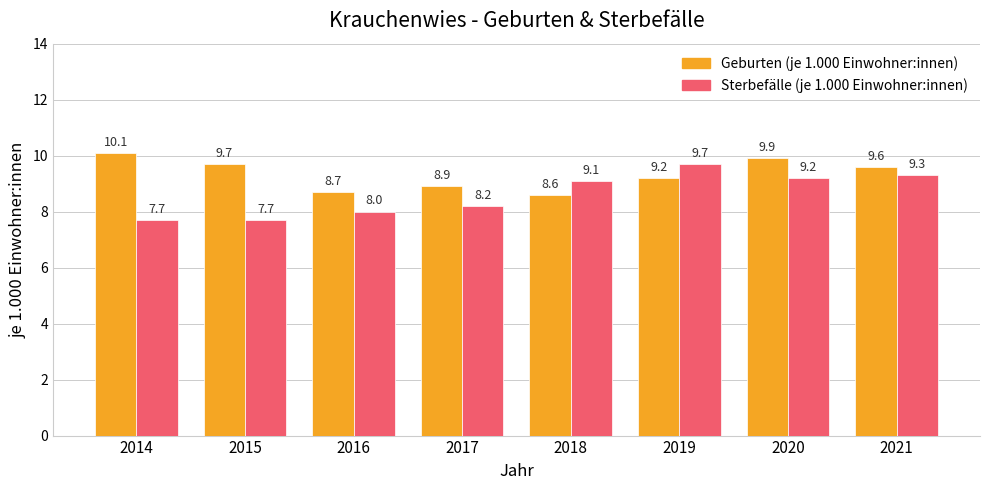

Between 2018 and 2021, which series saw the biggest shift?

Geburten (je 1.000 Einwohner:innen)